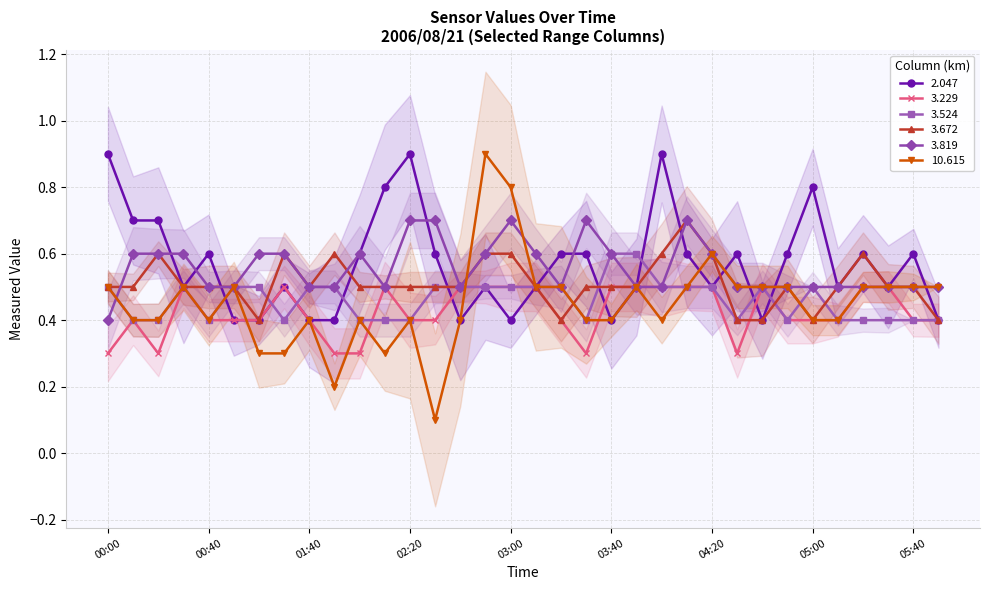

Reading left to right, transcribe all the data shown in this chart.

2.047: 0.9	0.7	0.7	0.5	0.6	0.4	0.4	0.5	0.4	0.4	0.6	0.8	0.9	0.6	0.4	0.5	0.4	0.5	0.6	0.6	0.4	0.5	0.9	0.6	0.5	0.6	0.4	0.6	0.8	0.5	0.6	0.5	0.6	0.4
3.229: 0.3	0.4	0.3	0.5	0.4	0.4	0.4	0.5	0.4	0.3	0.3	0.5	0.4	0.4	0.5	0.5	0.5	0.5	0.4	0.3	0.5	0.5	0.5	0.5	0.5	0.3	0.5	0.4	0.4	0.4	0.5	0.5	0.4	0.4
3.524: 0.5	0.4	0.4	0.5	0.4	0.5	0.5	0.4	0.5	0.5	0.4	0.4	0.4	0.5	0.5	0.5	0.5	0.5	0.5	0.4	0.6	0.6	0.5	0.5	0.5	0.4	0.5	0.4	0.5	0.4	0.4	0.4	0.4	0.4
3.672: 0.5	0.5	0.6	0.5	0.5	0.5	0.4	0.6	0.5	0.6	0.5	0.5	0.5	0.5	0.5	0.6	0.6	0.5	0.4	0.5	0.5	0.5	0.6	0.7	0.6	0.4	0.4	0.5	0.4	0.5	0.6	0.5	0.5	0.4
3.819: 0.4	0.6	0.6	0.6	0.5	0.5	0.6	0.6	0.5	0.5	0.6	0.5	0.7	0.7	0.5	0.6	0.7	0.6	0.5	0.7	0.6	0.5	0.5	0.7	0.6	0.5	0.5	0.5	0.5	0.5	0.5	0.5	0.5	0.5
10.615: 0.5	0.4	0.4	0.5	0.4	0.5	0.3	0.3	0.4	0.2	0.4	0.3	0.4	0.1	0.4	0.9	0.8	0.5	0.5	0.4	0.4	0.5	0.4	0.5	0.6	0.5	0.5	0.5	0.4	0.4	0.5	0.5	0.5	0.5